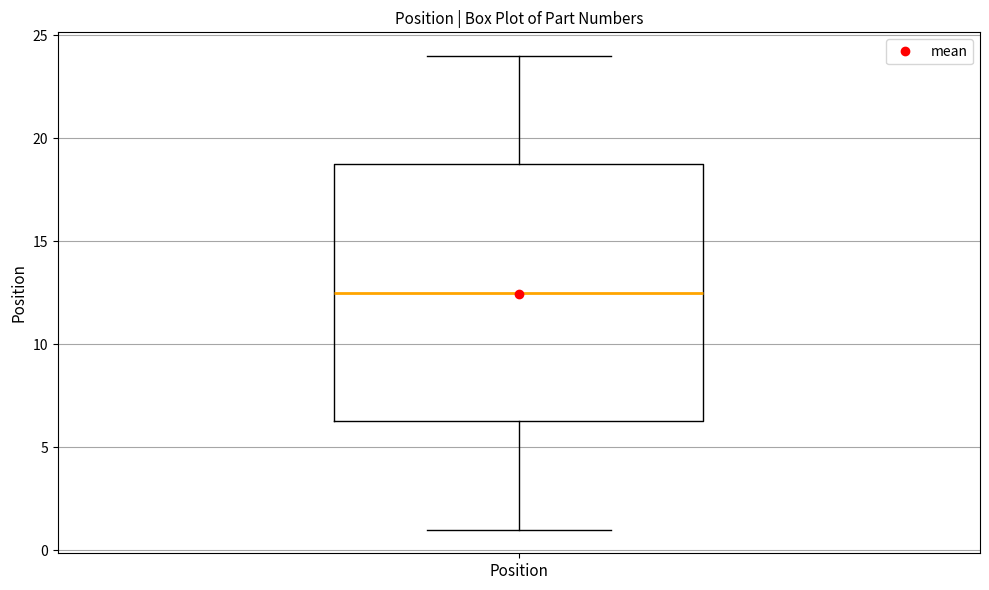

Where does the median line of the box for Position sit on the y-axis? The values are not printed on the chart, so give them approximately, as read against the axis.

12.5